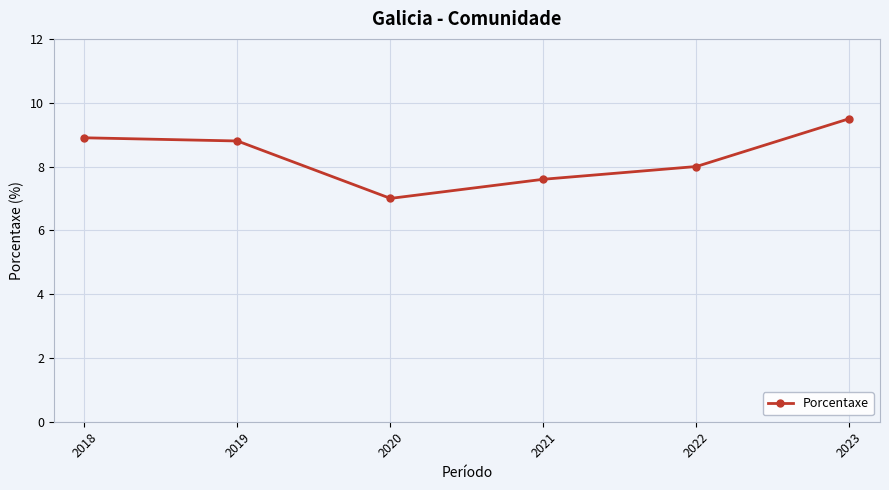

List the labels in order of value, smallest first.

2020, 2021, 2022, 2019, 2018, 2023